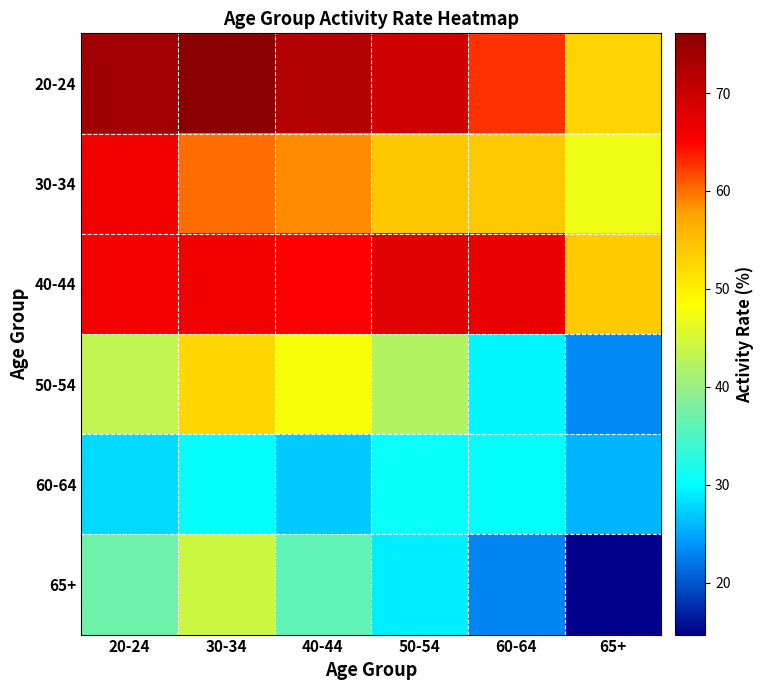

Between 30-34 and 40-44, which is larger?

30-34